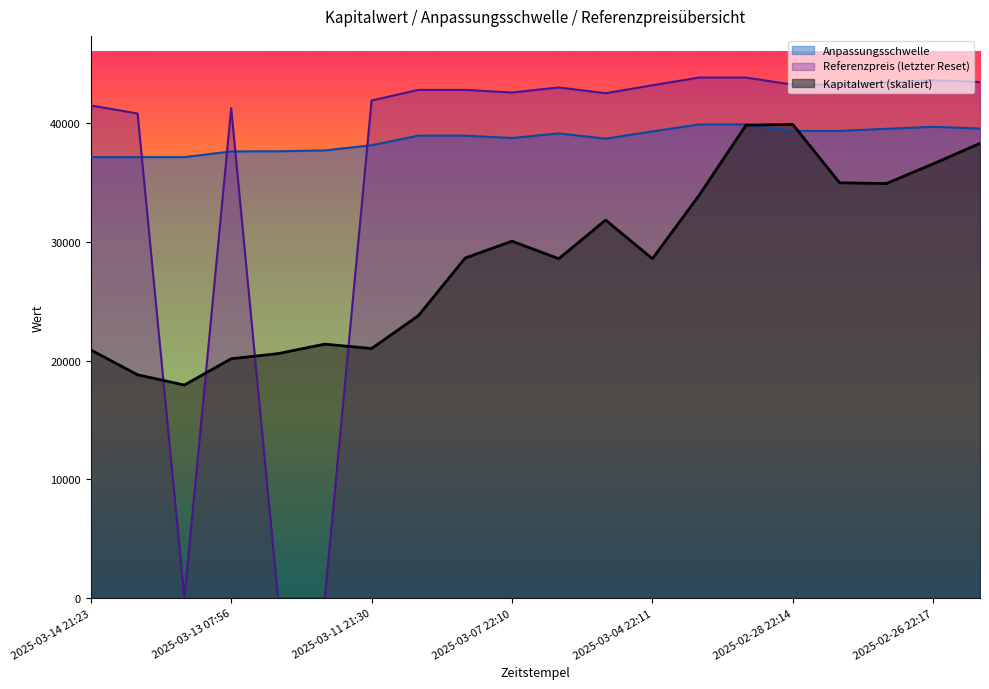

What is the difference between the maximum and minimum values in the Anpassungsschwelle series?

2757.1